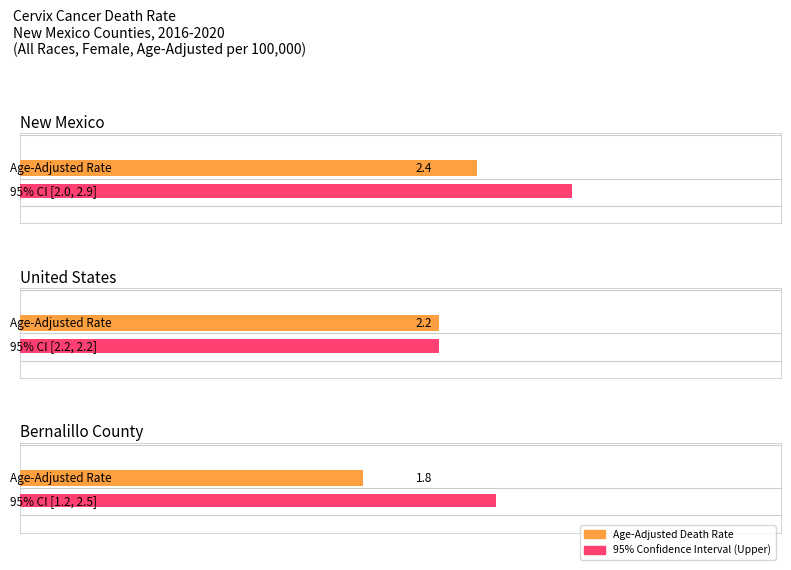

What is the value of the Upper CI bar at the 3rd from the left?

2.5